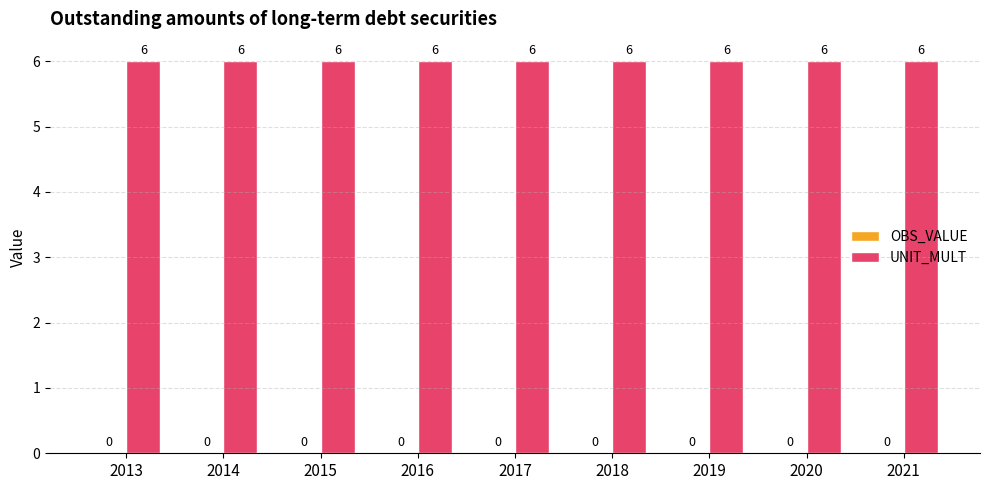

At 2018, list the series in order from largest to smallest.

UNIT_MULT, OBS_VALUE